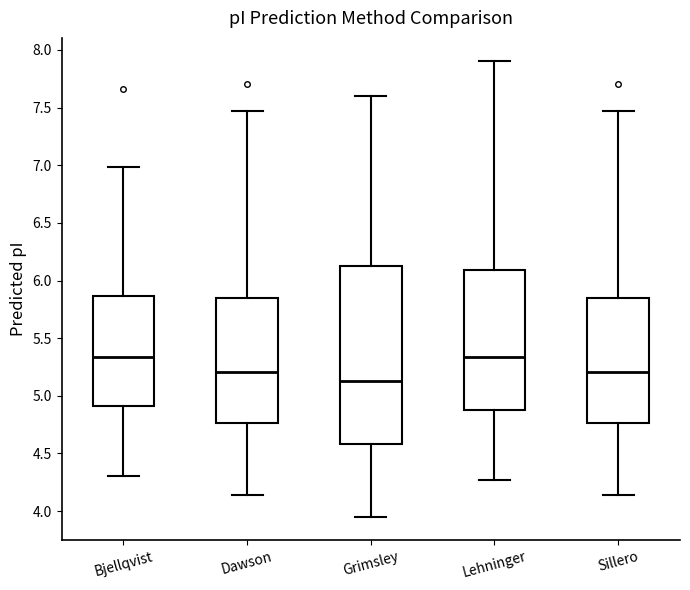

Which box's median line is the lowest?

Grimsley